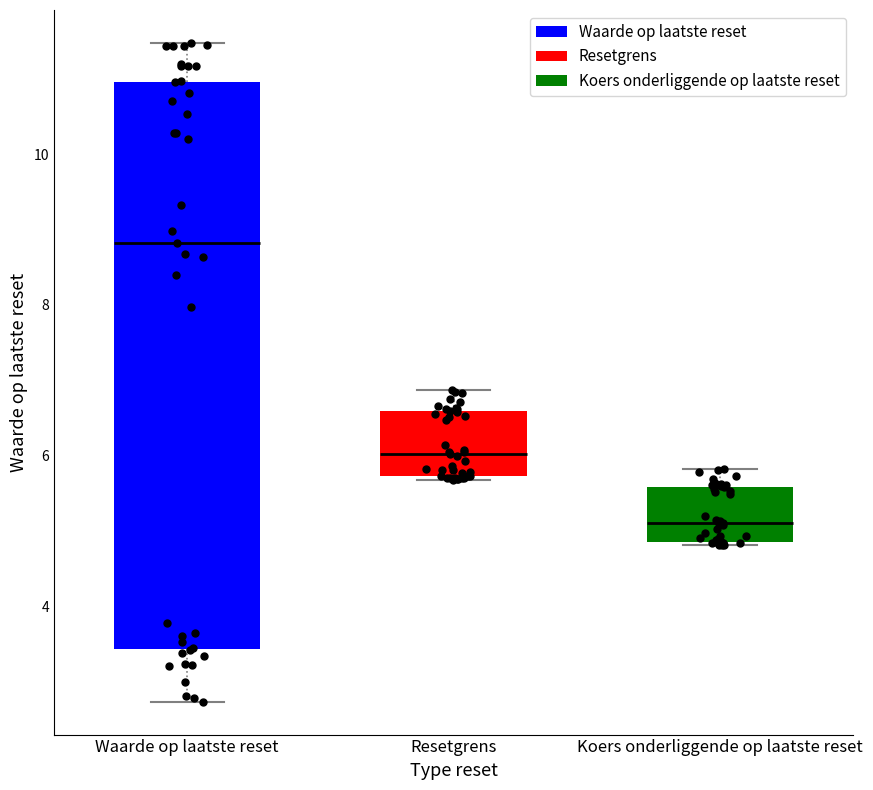

Which box has the lowest median line?

Koers onderliggende op laatste reset